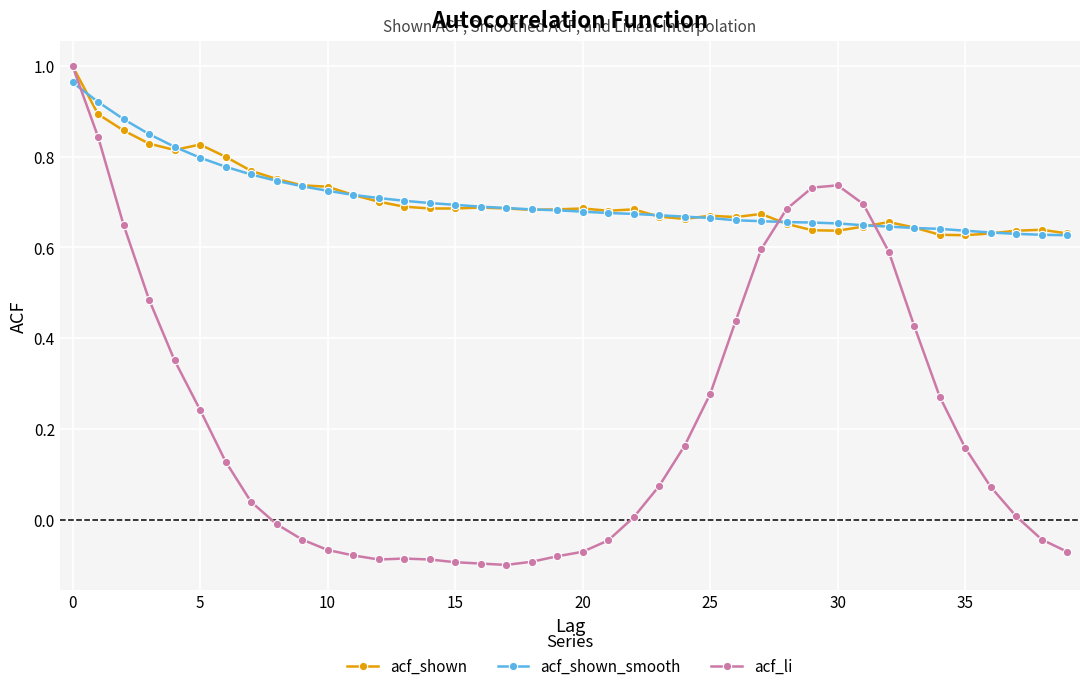

True or false: acf_li has more than 1 points higher than both neighbors.

True